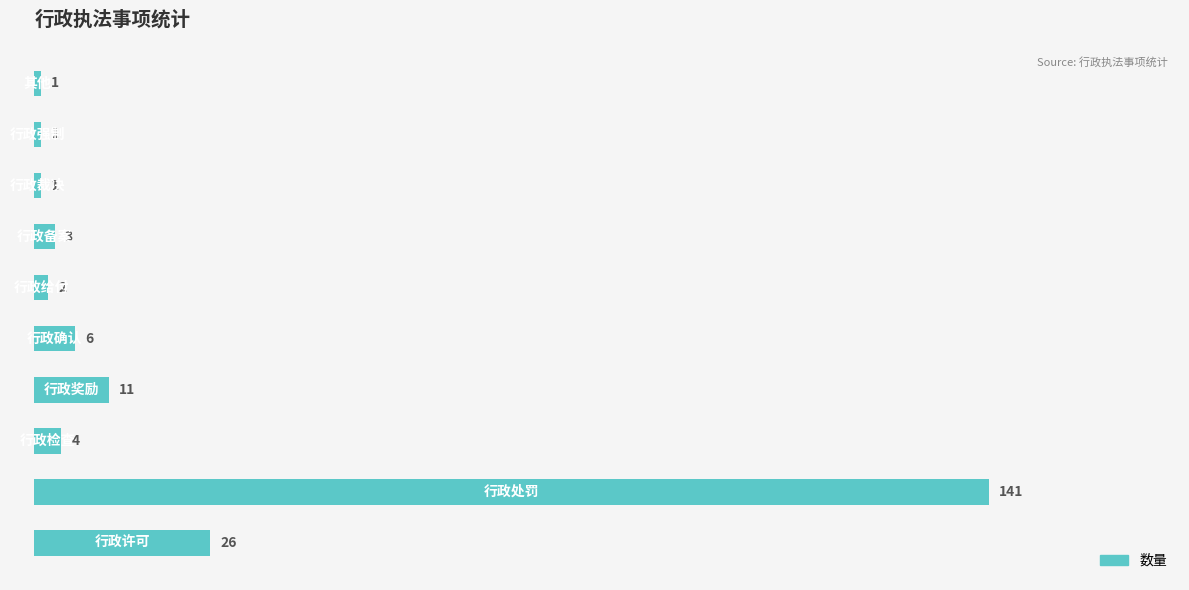

Does the chart contain stacked bars?

No